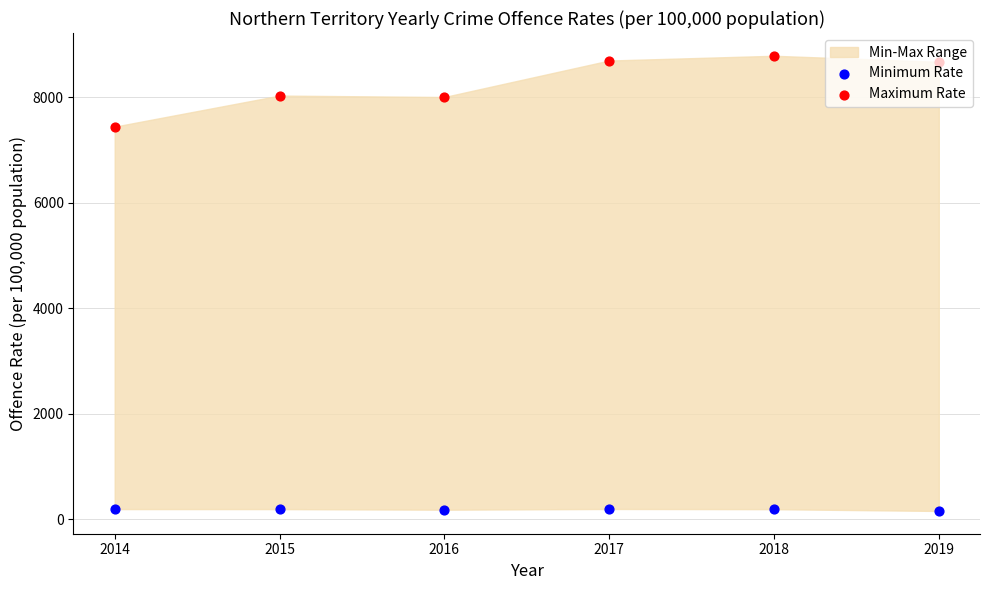

What is the total value across all series at 2019?

8829.2